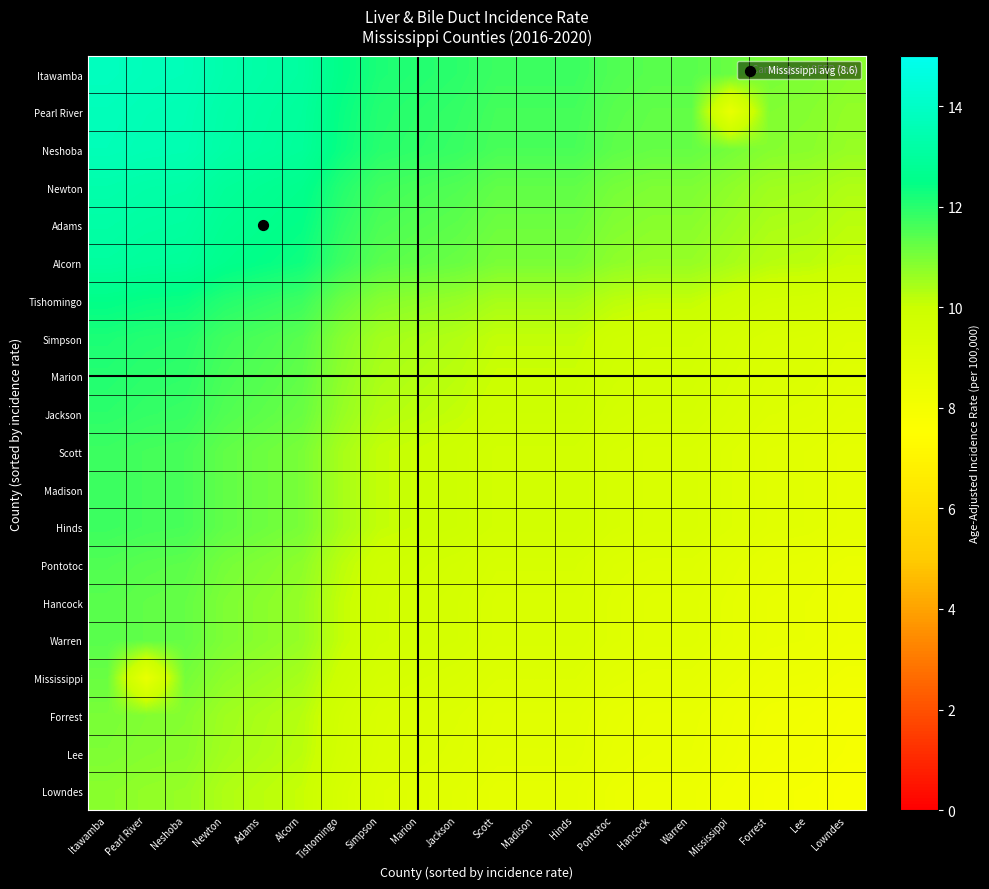

At which category does the chart reach its peak across all series?

Itawamba